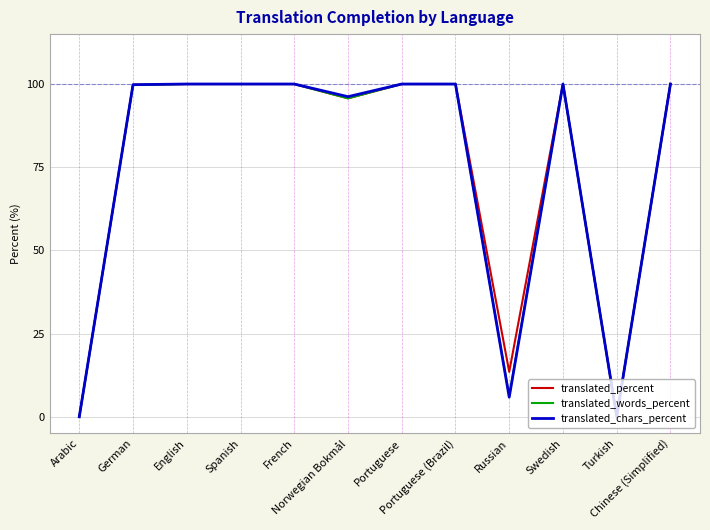

What is the greatest value displayed?

100.0